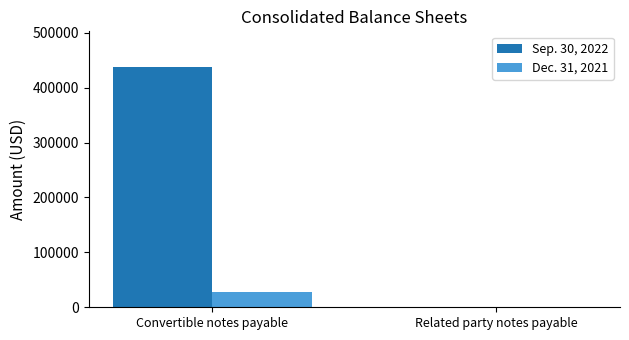

Between Convertible notes payable and Related party notes payable, which series saw the biggest shift?

Sep. 30, 2022